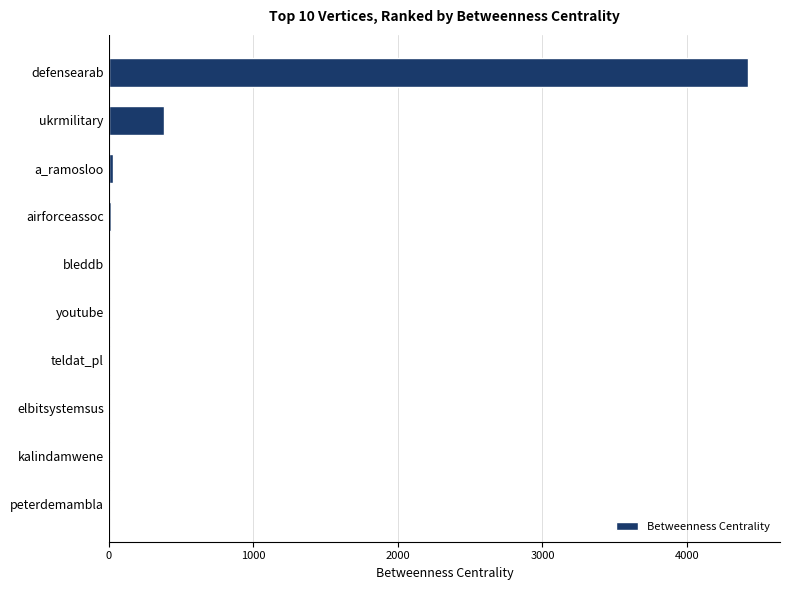

Does the chart contain stacked bars?

No